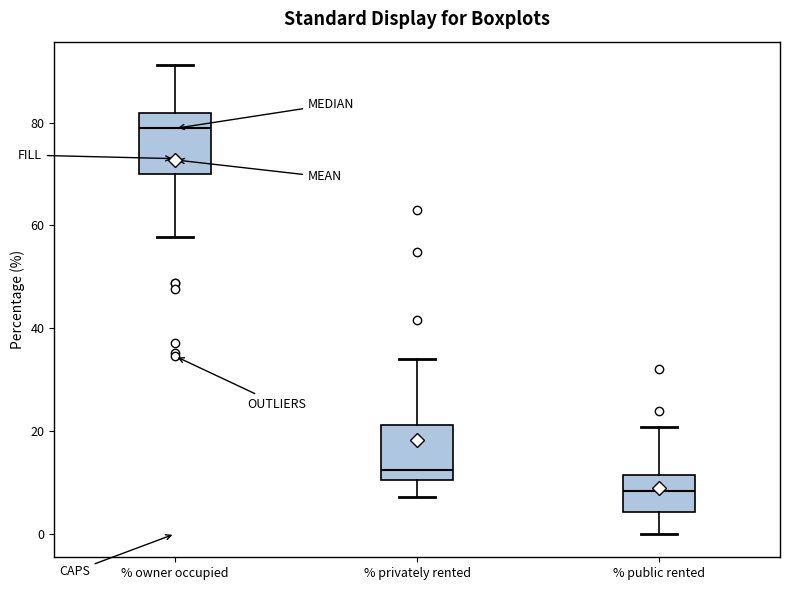

Where does the lower whisker of the box for % public rented end on the y-axis? The values are not printed on the chart, so give them approximately, as read against the axis.

0